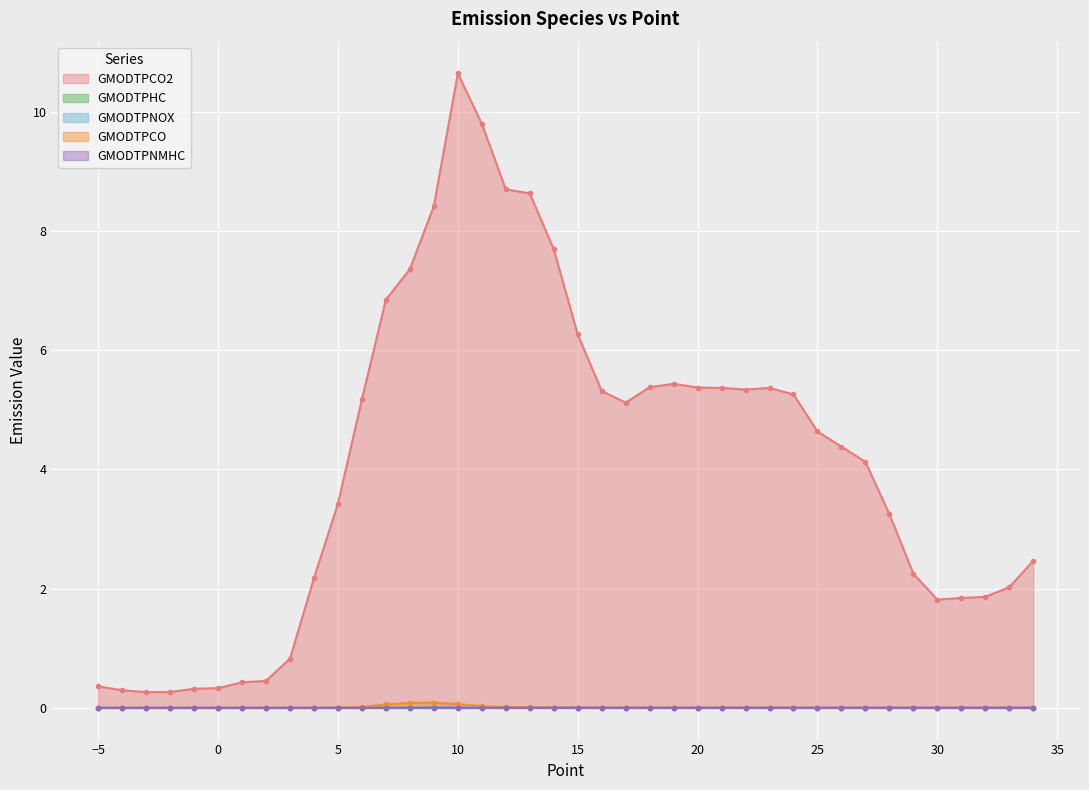

What is the total value across all series at 8?

7.5